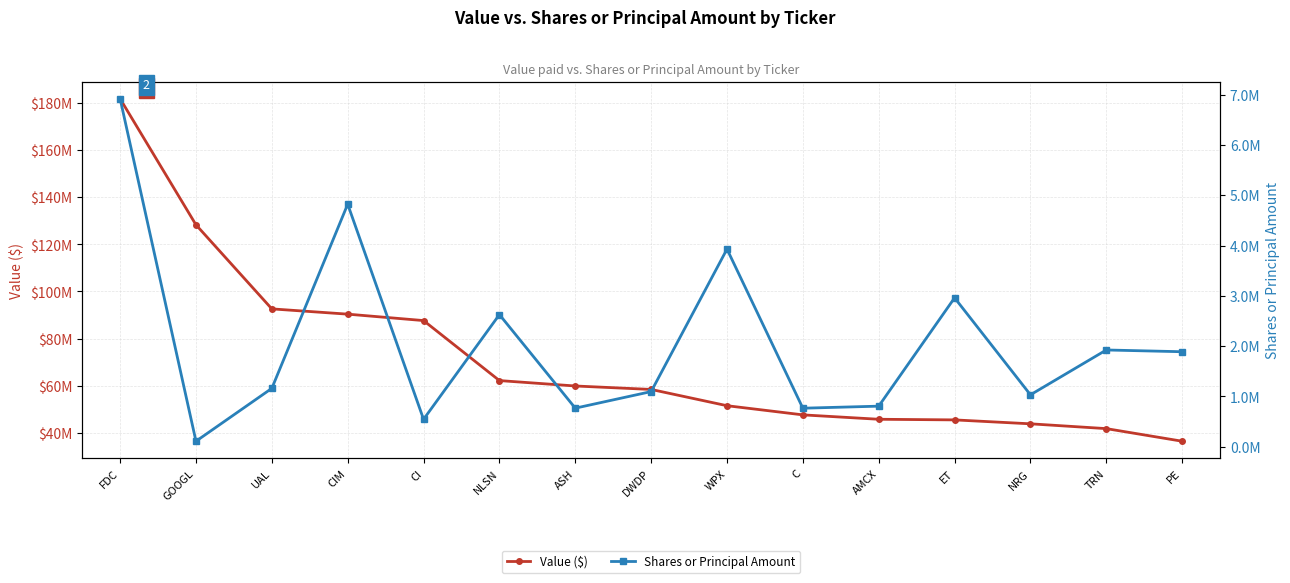

What are all the series names shown in the legend?

Value ($), Shares or Principal Amount